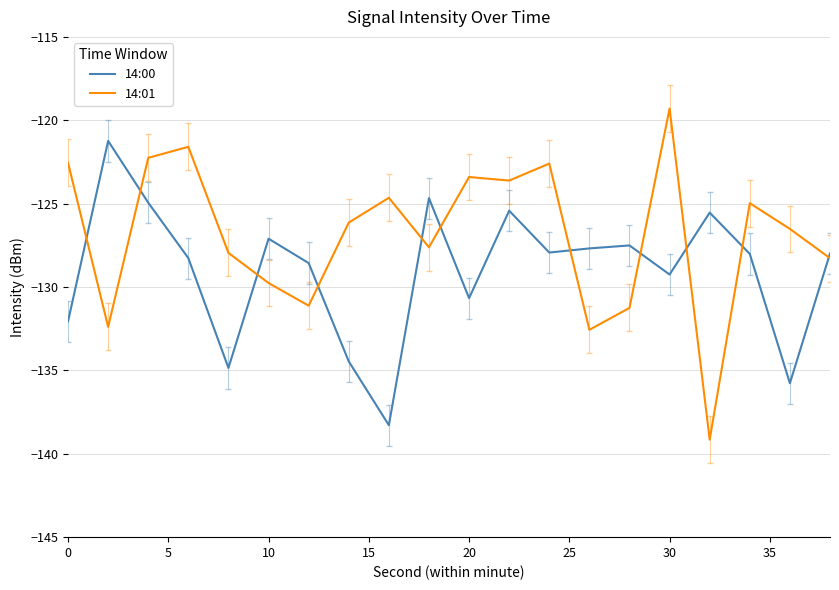

What is the highest value of the 14:00 series?

-121.2